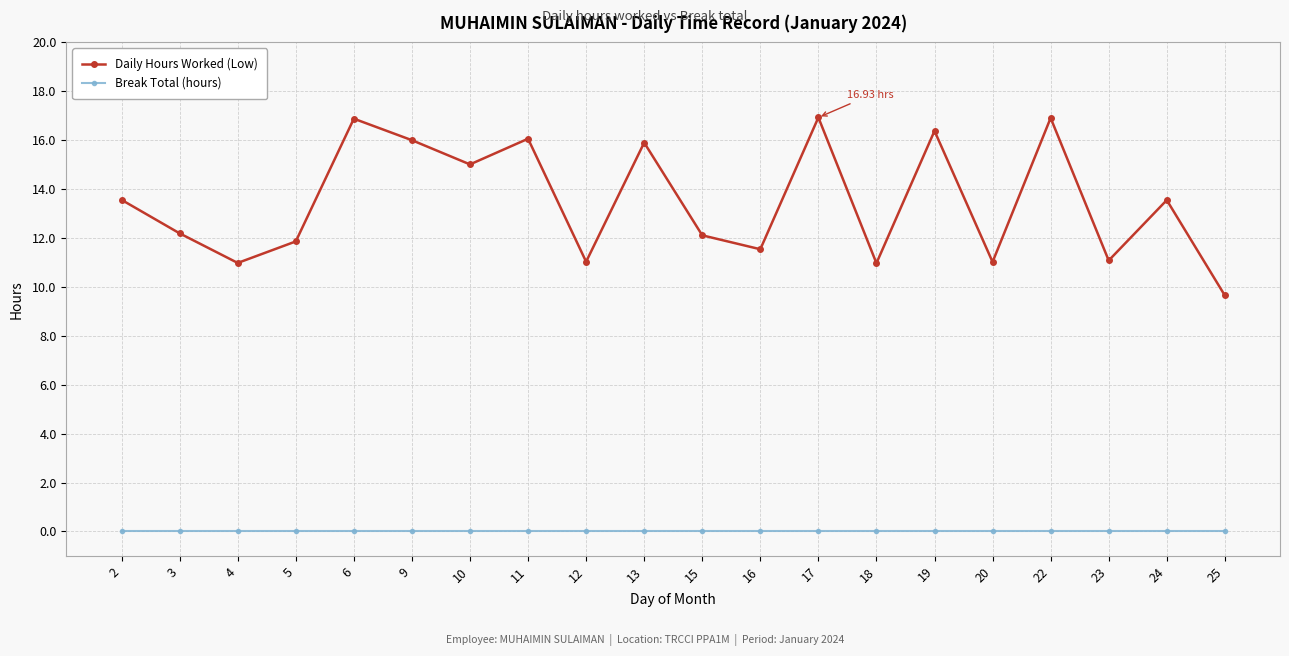

At how many categories does at least one series exceed 3?

20